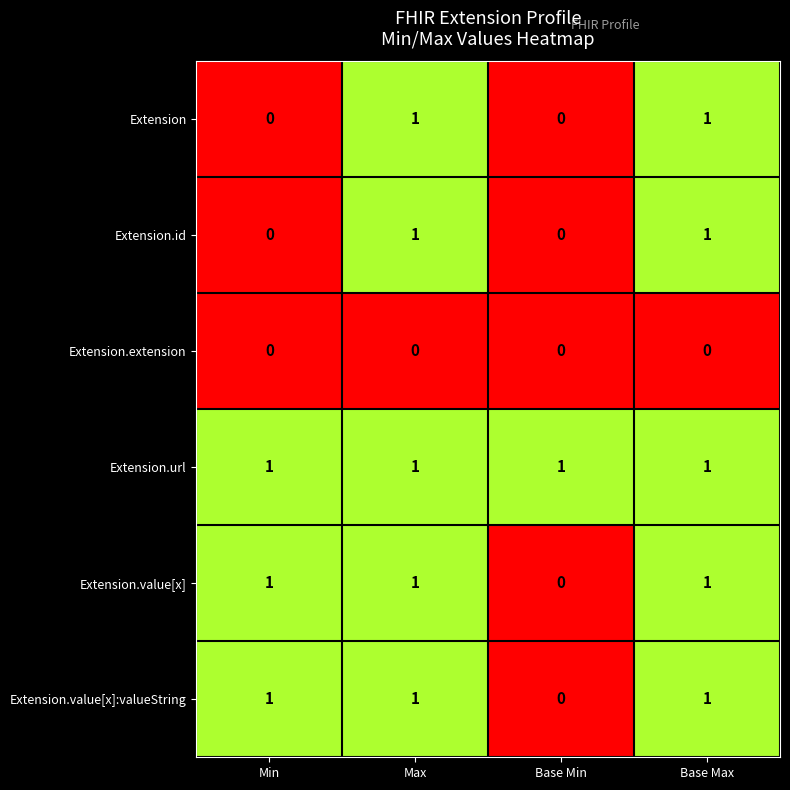

Where is Extension.value[x] nearest to the value 0?

Base Min